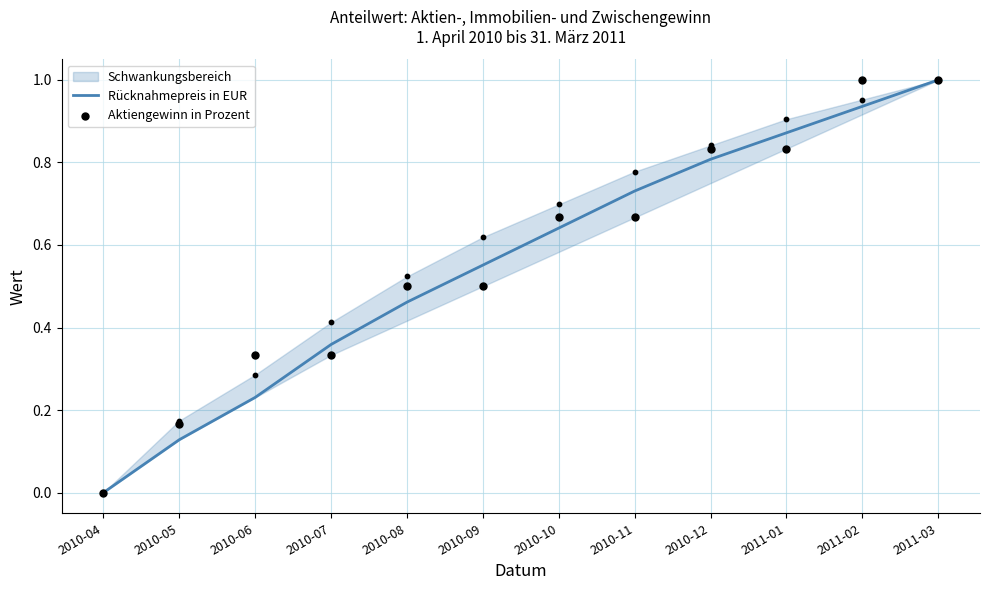

At which category is the sum across all series the highest?

2011-03